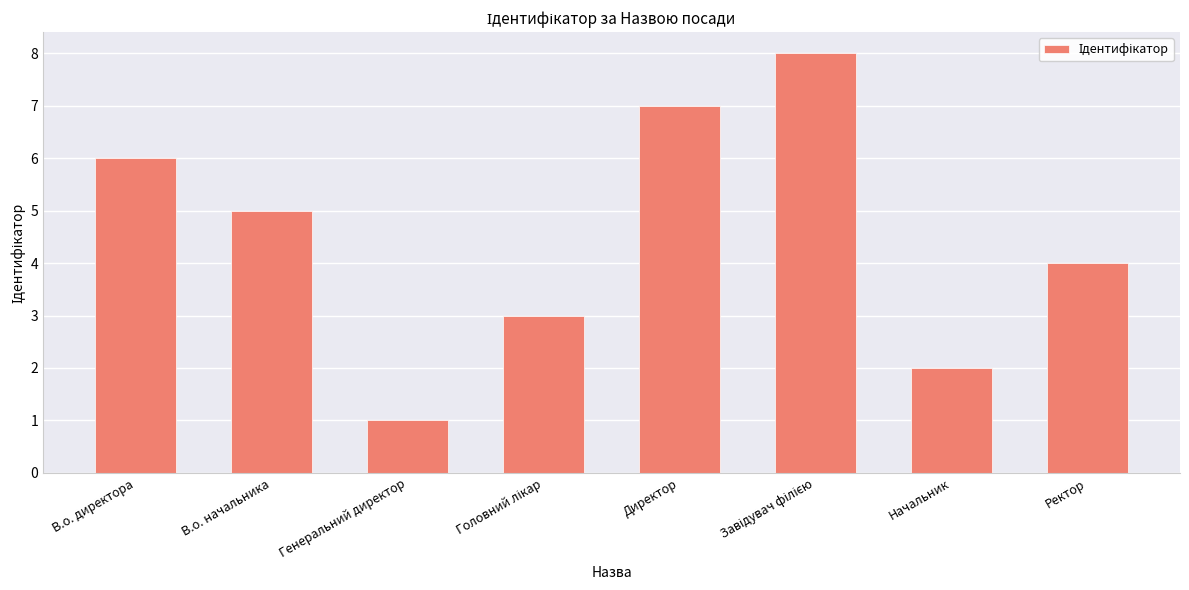

Reading left to right, transcribe all the data shown in this chart.

6	5	1	3	7	8	2	4